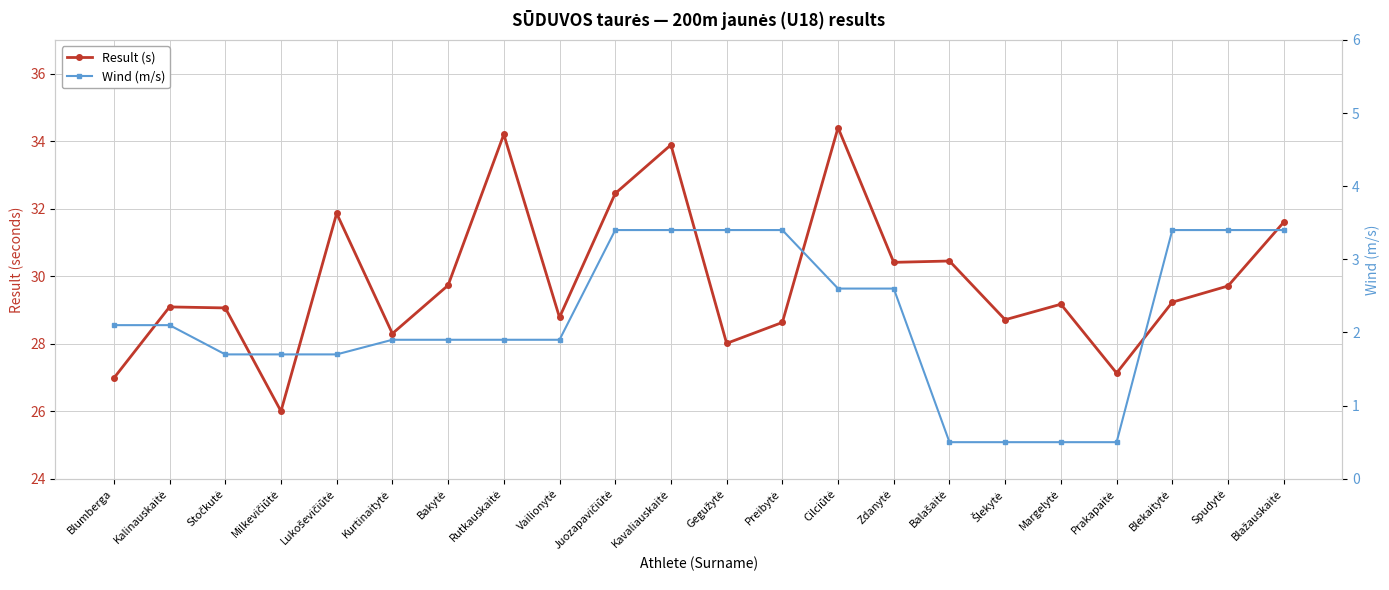

What position from the left is Kavaliauskaitė?

11